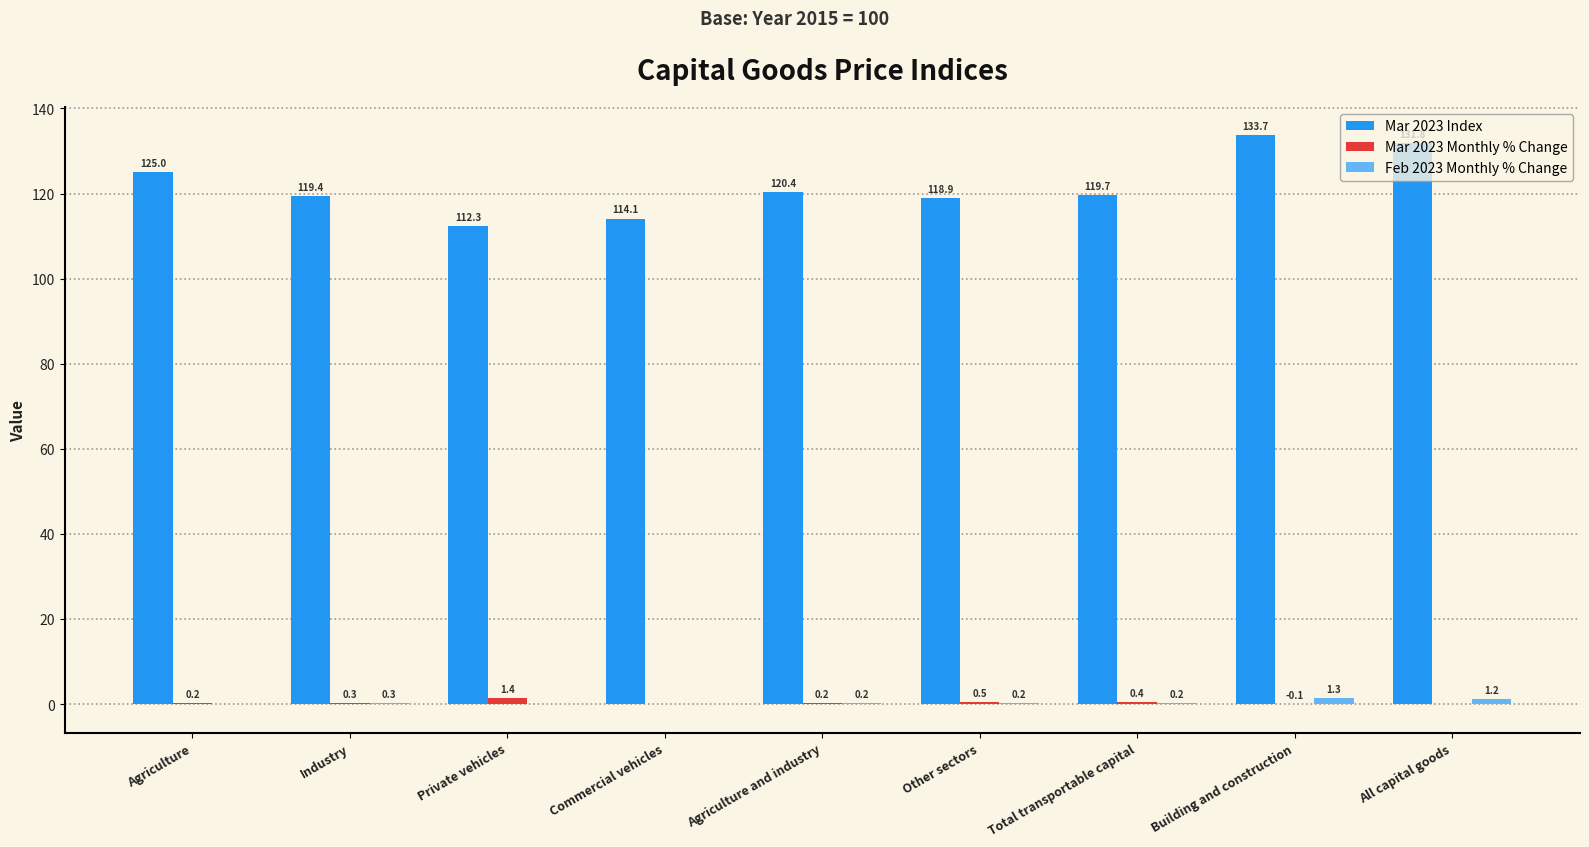

Which series changed the most between Agriculture and Industry?

Mar 2023 Index